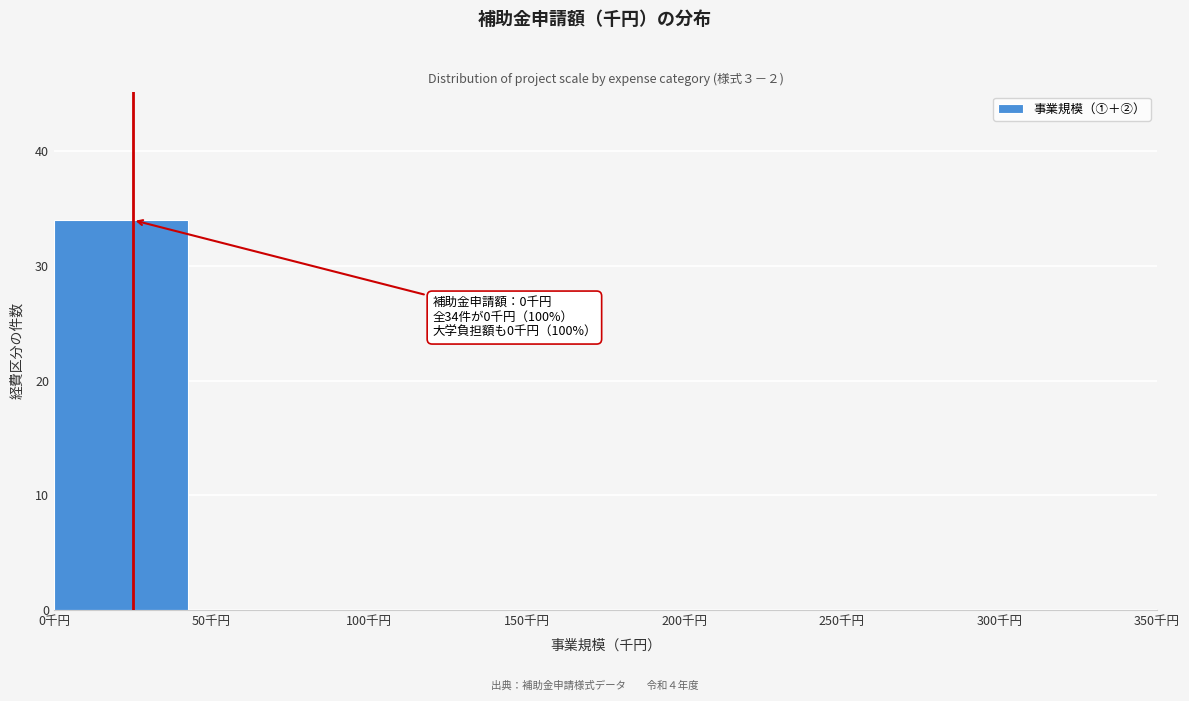

Which range on the x-axis has the tallest bar?

0 to 50